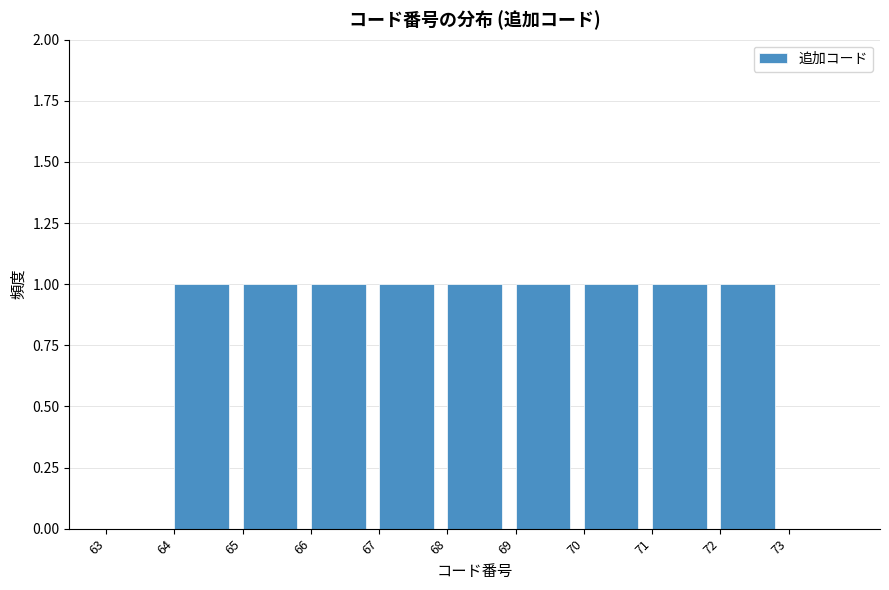

How tall is the bar that spans 72 to 73 on the x-axis? The values are not printed on the chart, so give them approximately, as read against the axis.

1